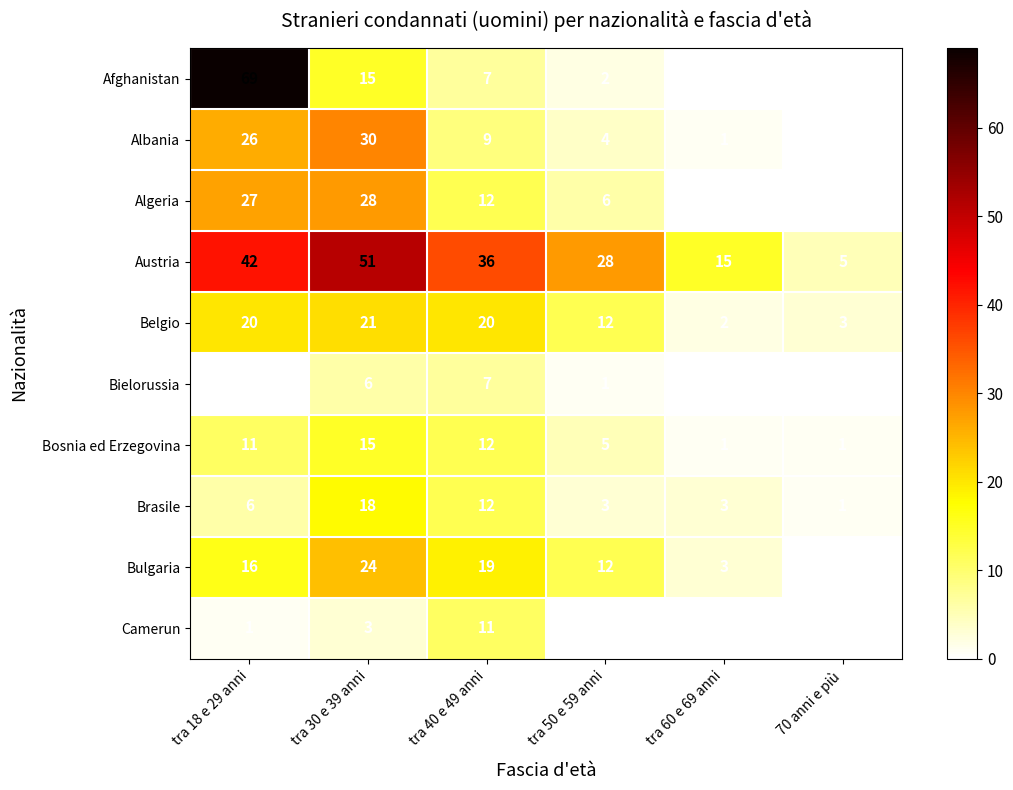

What is the spread (max minus min) of values at tra 60 e 69 anni?

15